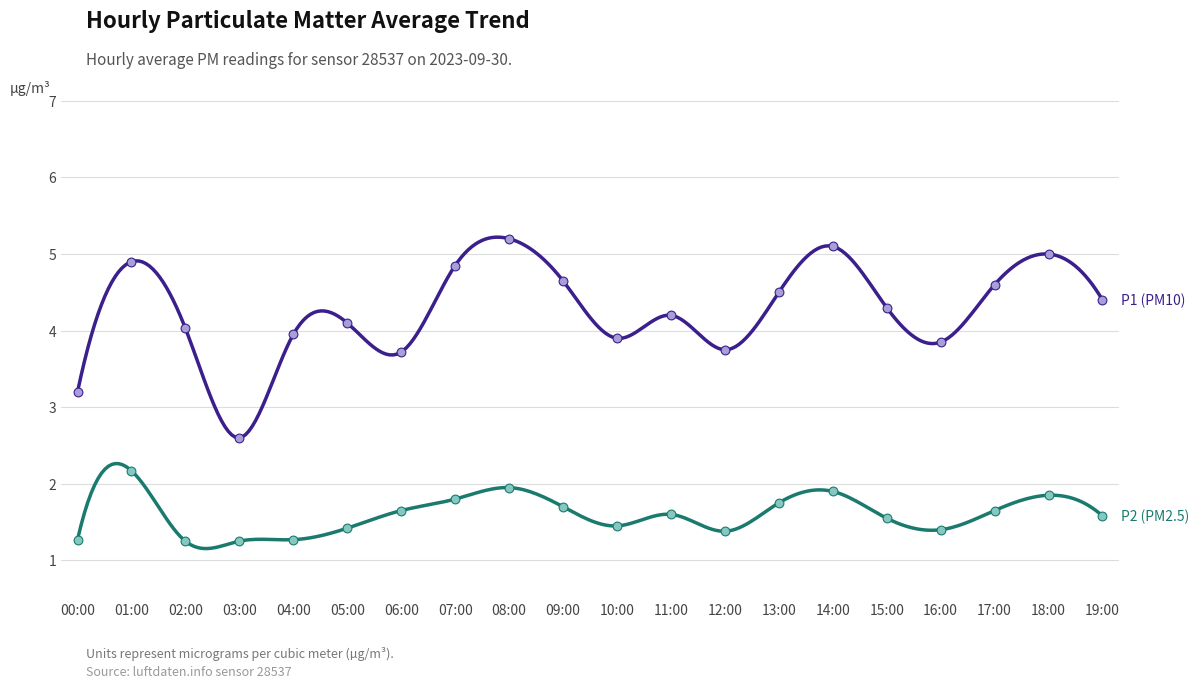

What are all the series names shown in the legend?

P1, P2